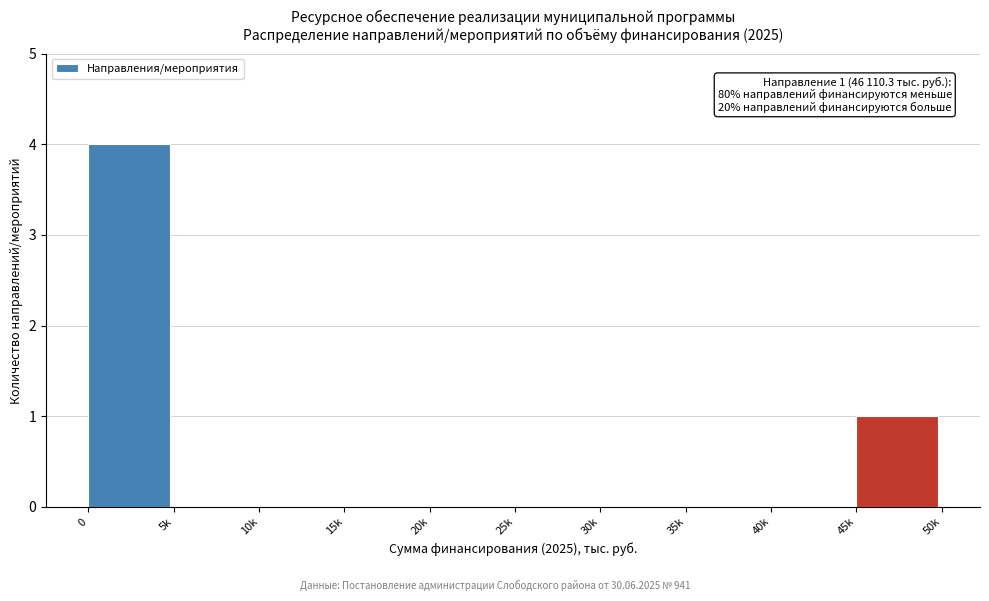

Reading right to left, what are all the values shown in this chart?

45k=1	40k=0	35k=0	30k=0	25k=0	20k=0	15k=0	10k=0	5k=0	0=4